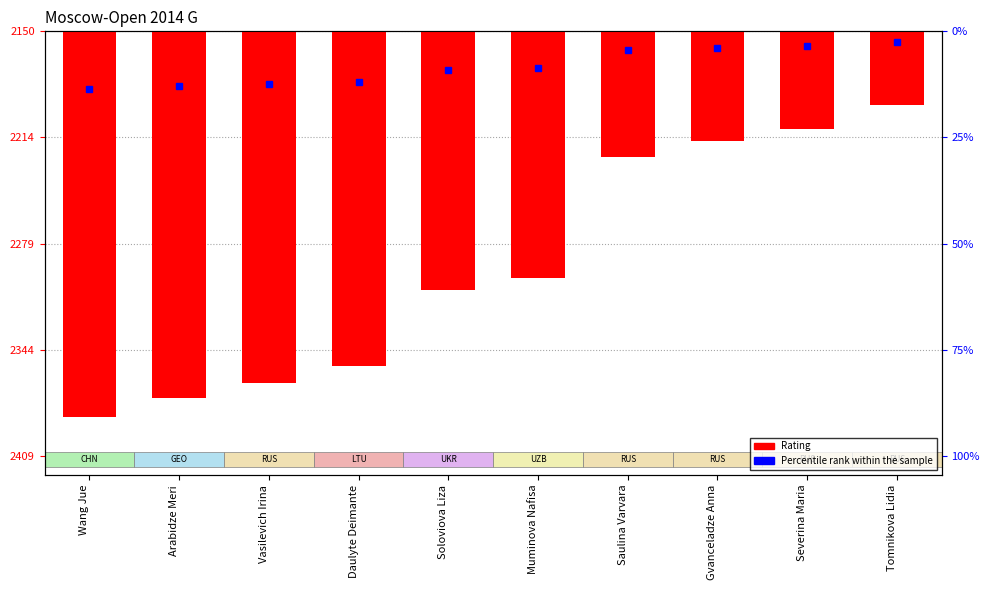

What is the value of the 2nd bar from the left?

-224